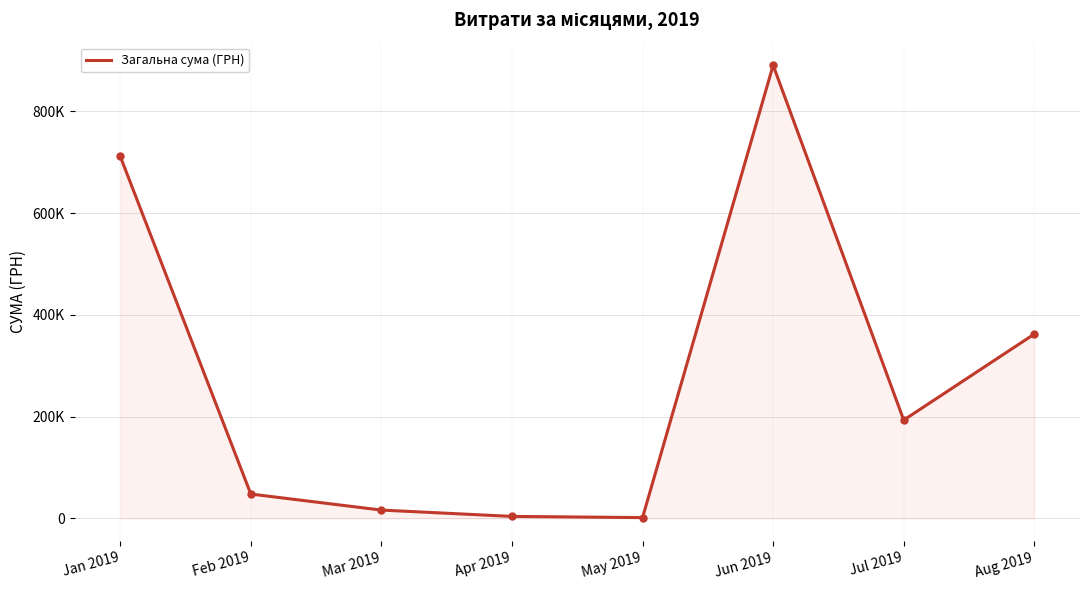

List the labels in order of value, smallest first.

May 2019, Apr 2019, Mar 2019, Feb 2019, Jul 2019, Aug 2019, Jan 2019, Jun 2019